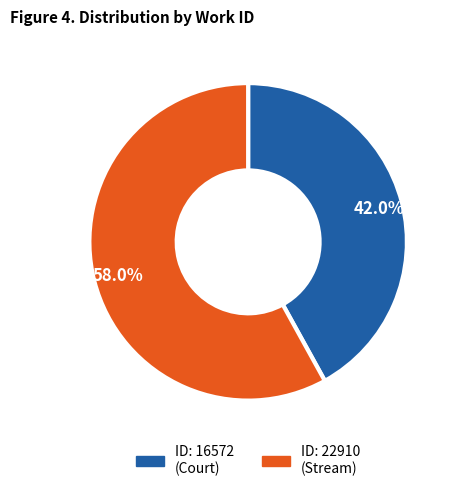

Does any single category account for the majority?

Yes